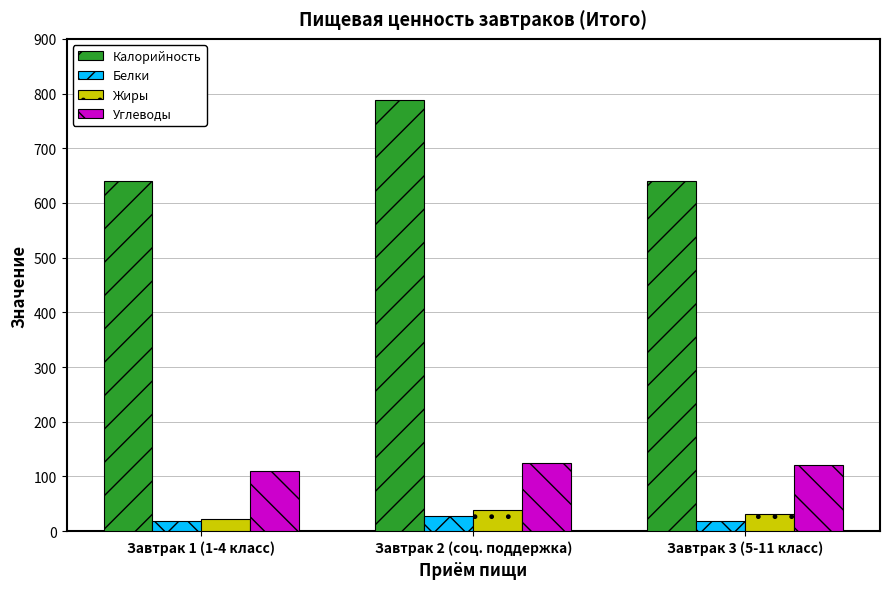

Where is Калорийность nearest to the value 714?

Завтрак 1 (1-4 класс)